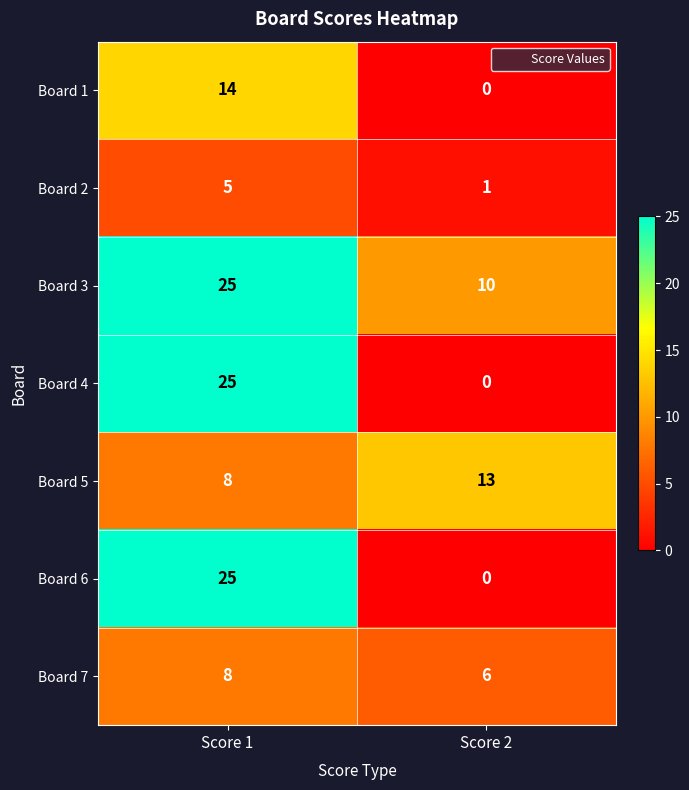

True or false: Board 3 has a value of 25 at Score 1.

True